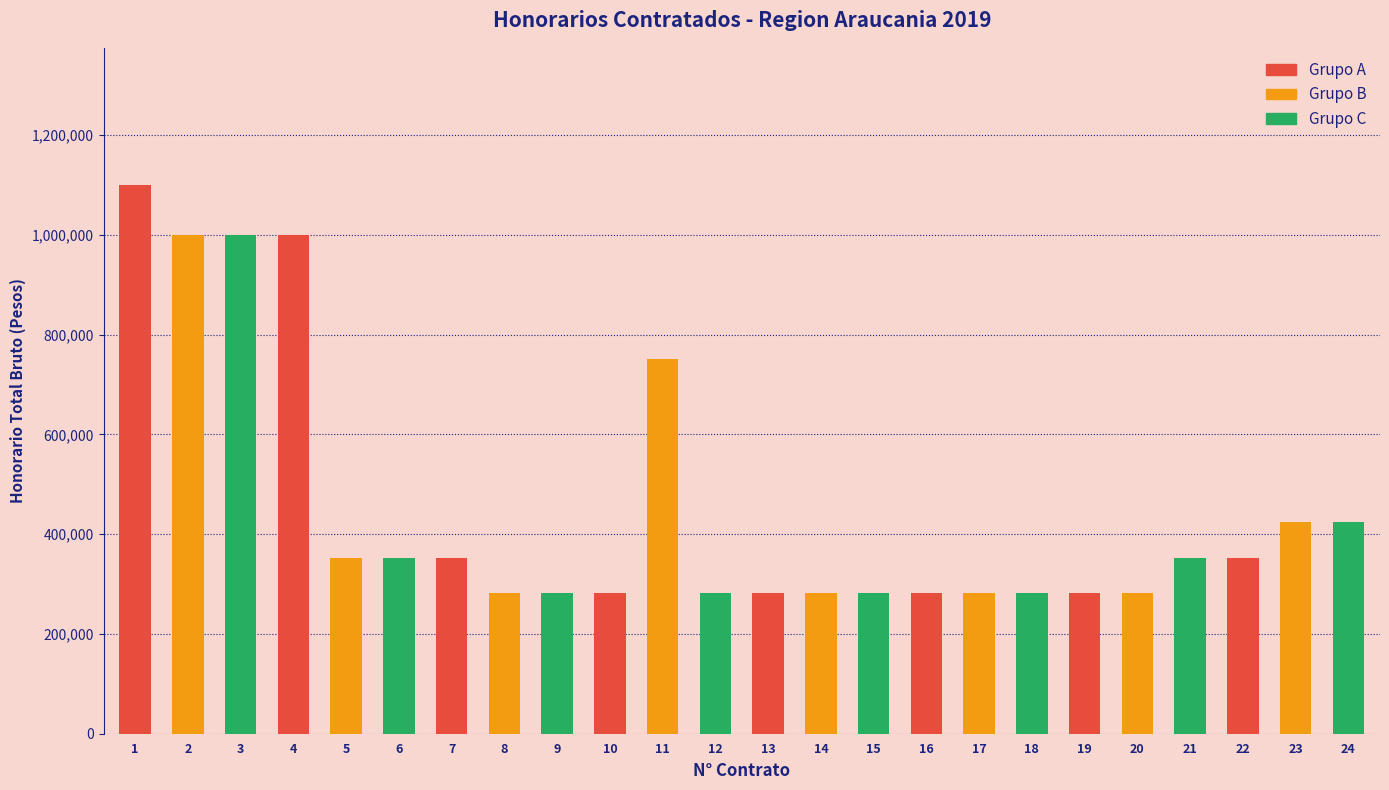

Which series has the largest total across all categories?

Grupo A